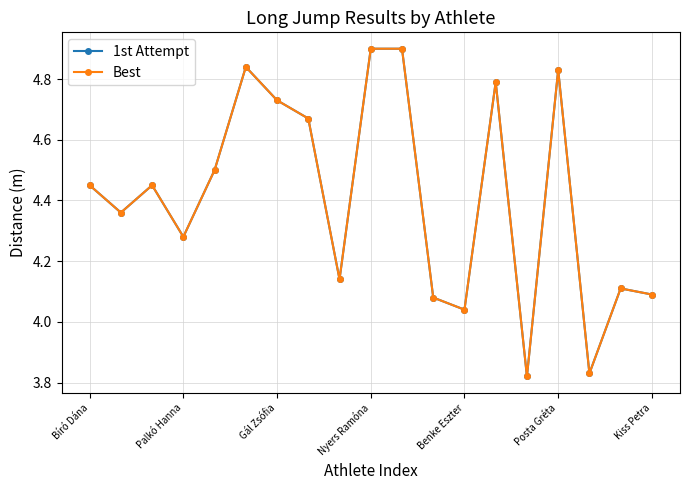

Is this an area chart (filled region under the line)?

No